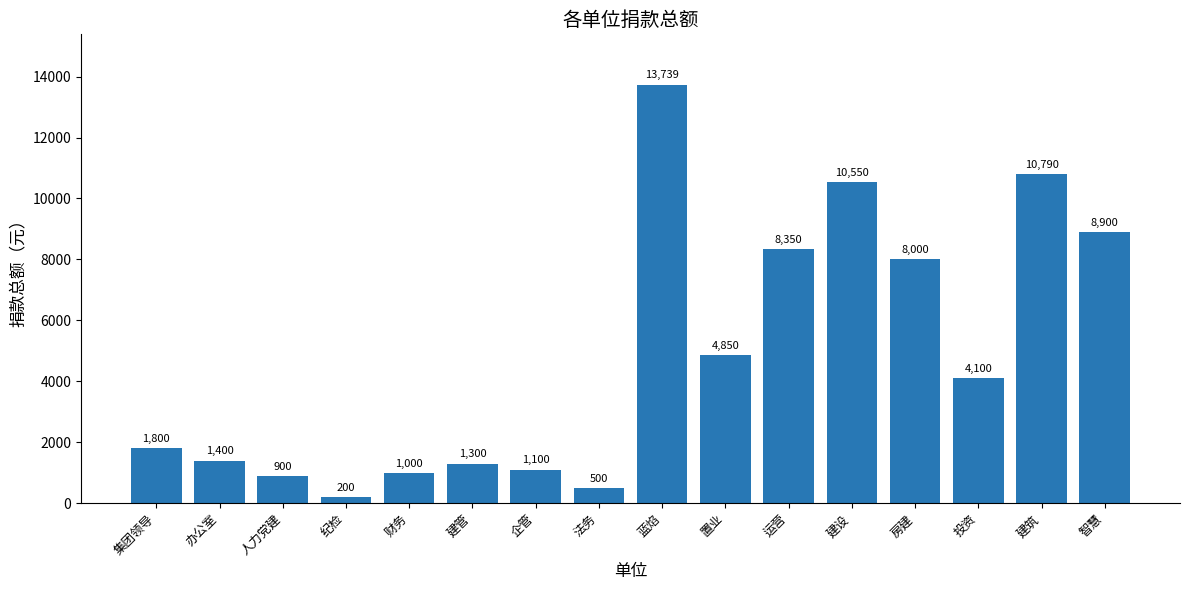

What is the value of the 14th bar from the left?

4100